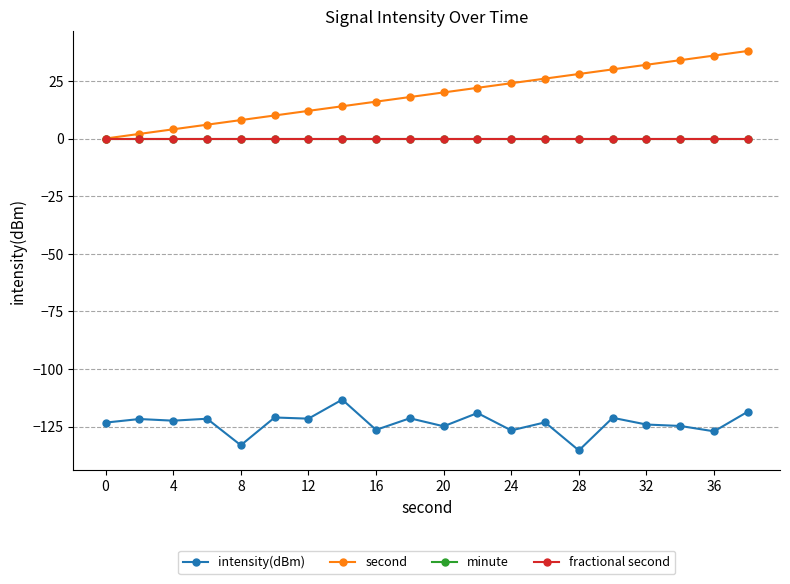

Is this an area chart (filled region under the line)?

No